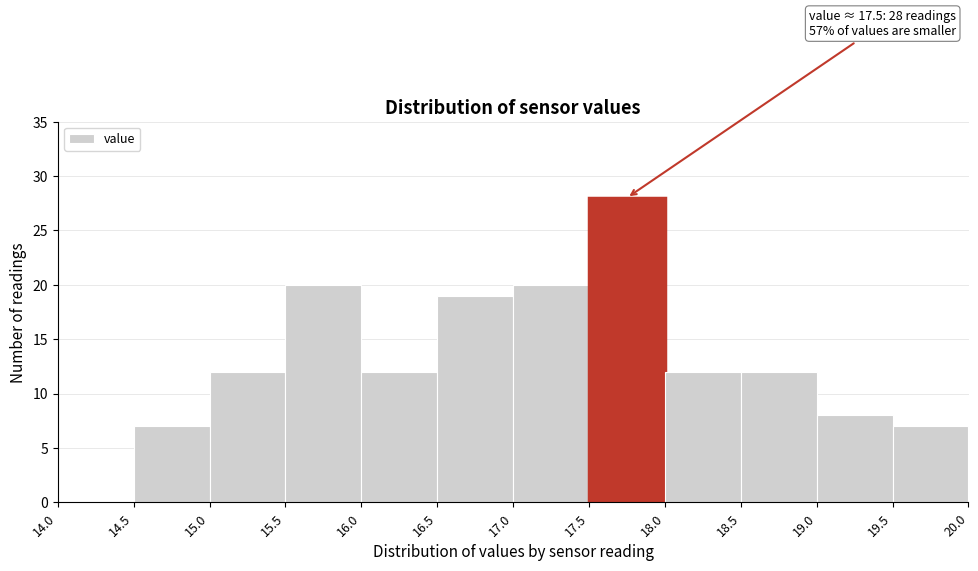

Over which range of the x-axis is the bar tallest?

17.5 to 18.0